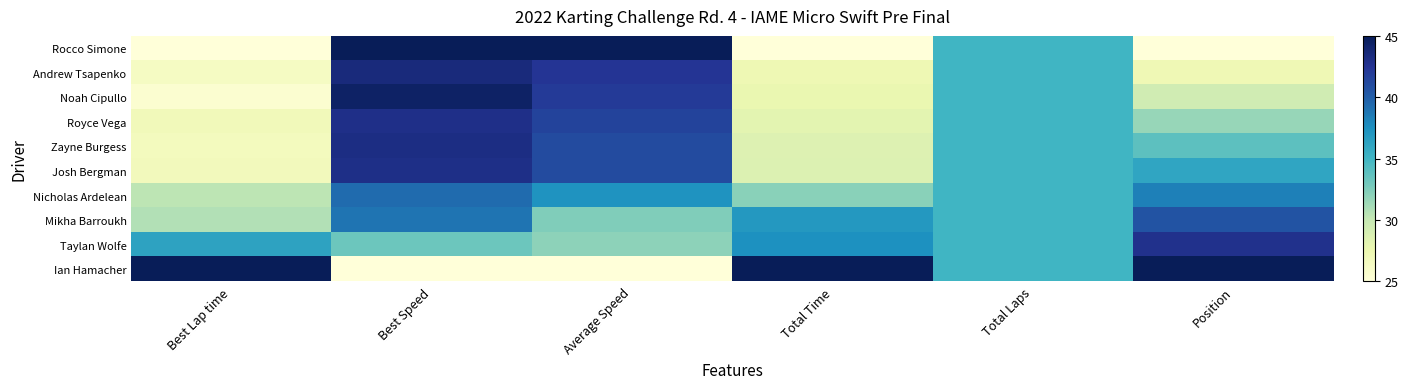

List the series in order of their peak value, lowest first.

Nicholas Ardelean, Mikha Barroukh, Taylan Wolfe, Royce Vega, Josh Bergman, Zayne Burgess, Andrew Tsapenko, Noah Cipullo, Rocco Simone, Ian Hamacher